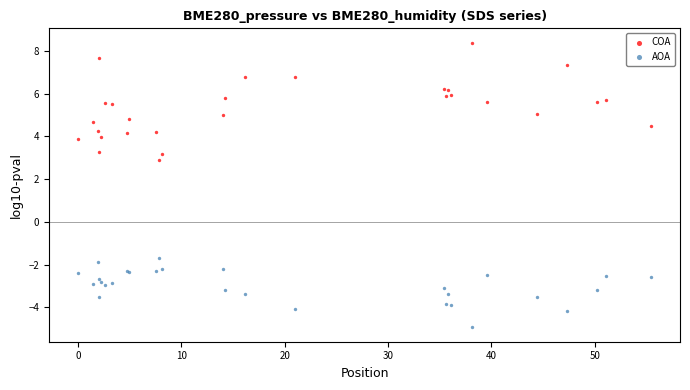

Across all series, what Y value is closest to 1?

2.9